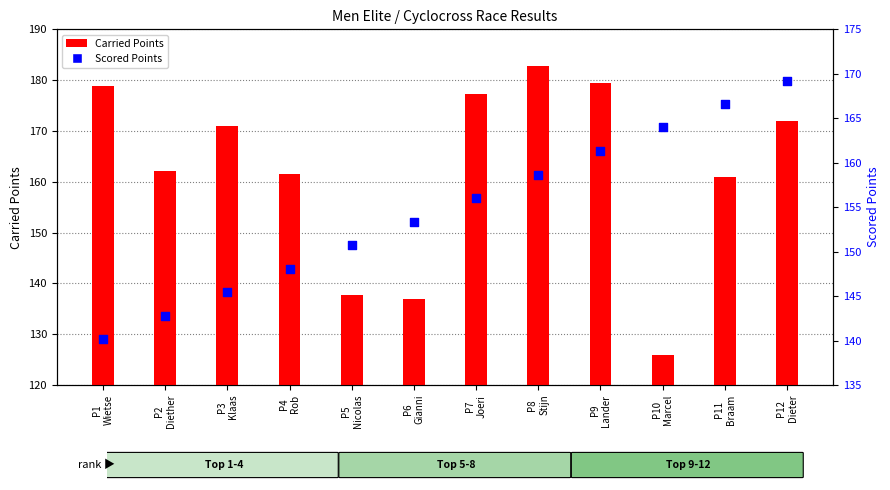

What is the total value across all series at P9
Lander?

340.7